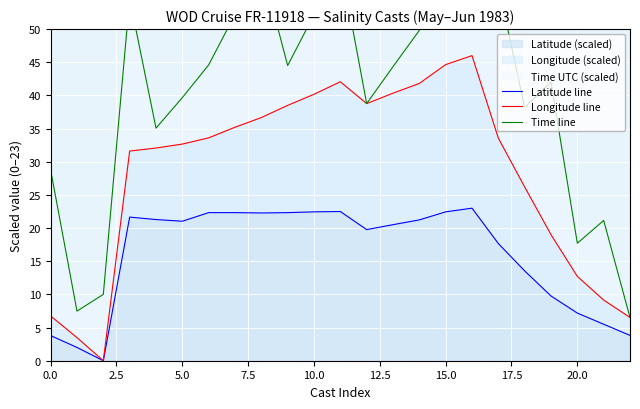

The Latitude (scaled) series shows 7.2 at 20.0. True or false?

True